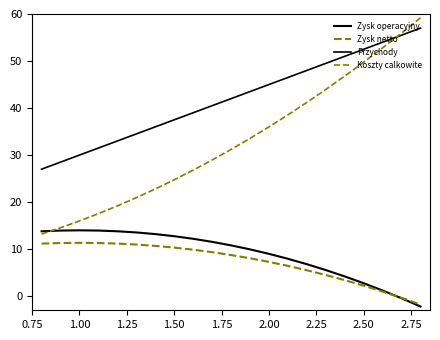

Does the chart have visible grid lines?

No